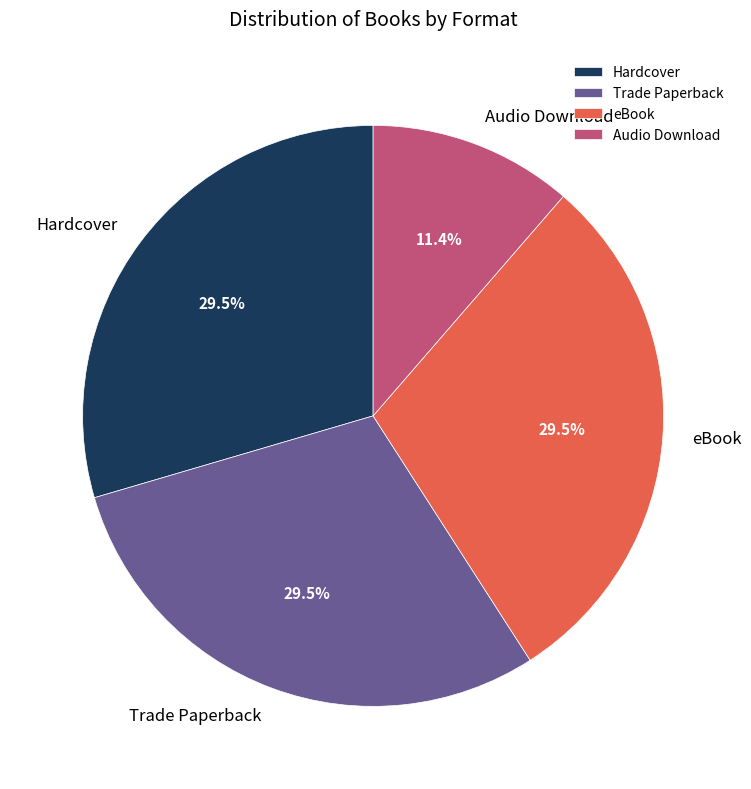

Does eBook account for over 50% of the chart?

No